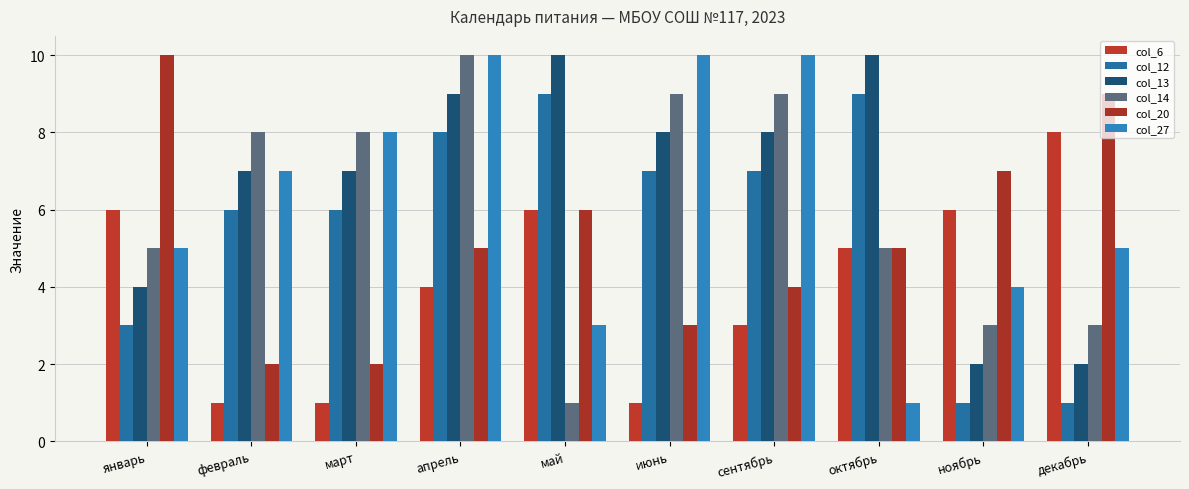

What is the difference between the maximum and minimum values in the col_20 series?

8